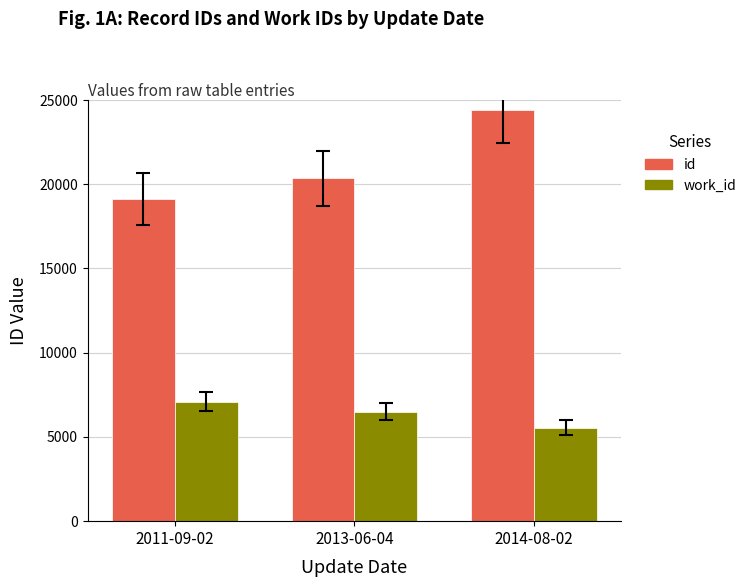

What value does the work_id series have at 2011-09-02?

7080